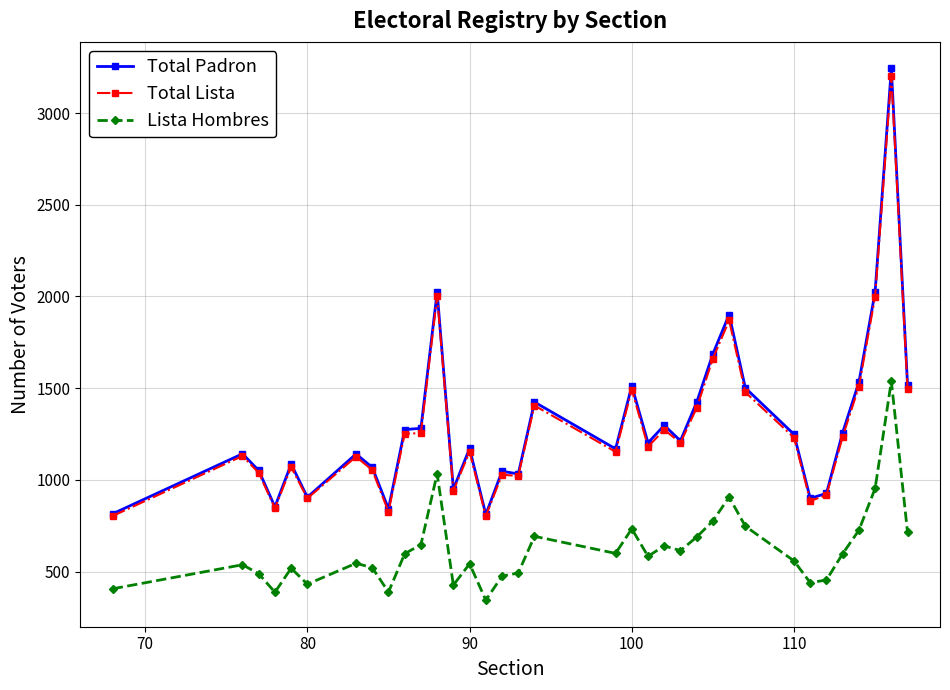

True or false: Lista Hombres has more than 1 points higher than both neighbors.

True